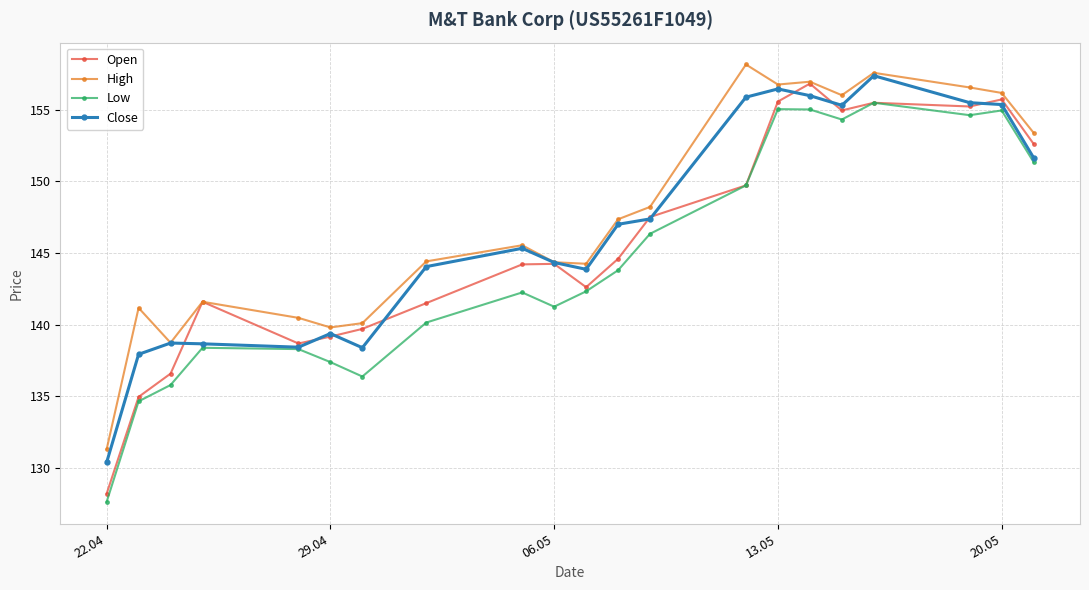

Does the chart display data point markers on the line(s)?

Yes